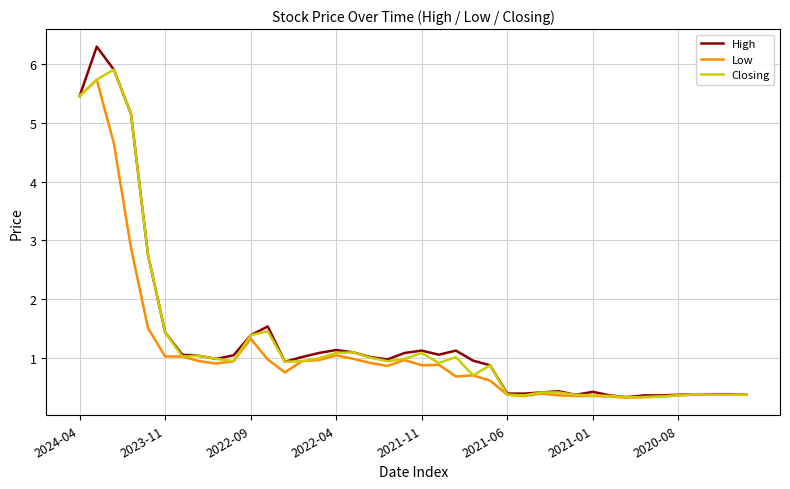

What is the minimum value for Low?

0.3